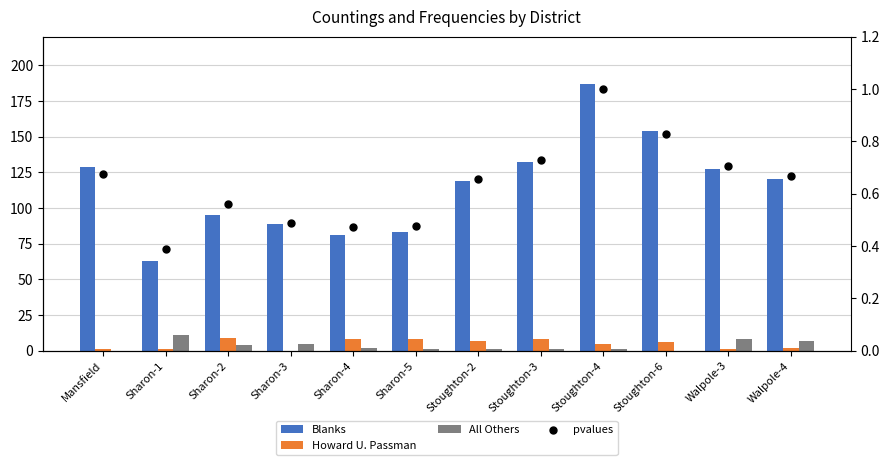

Which series has the largest Y range (max minus min)?

Blanks